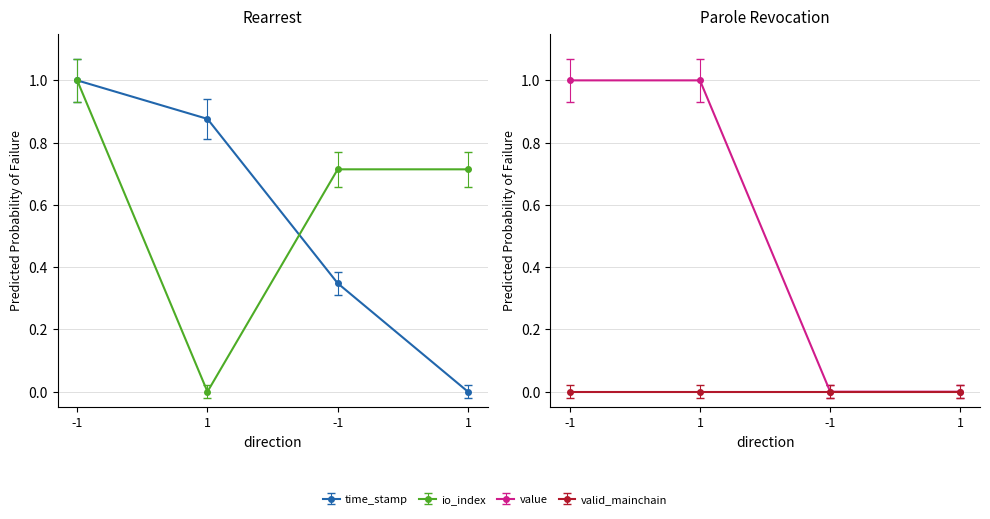

What is the average value of the value series?

0.5